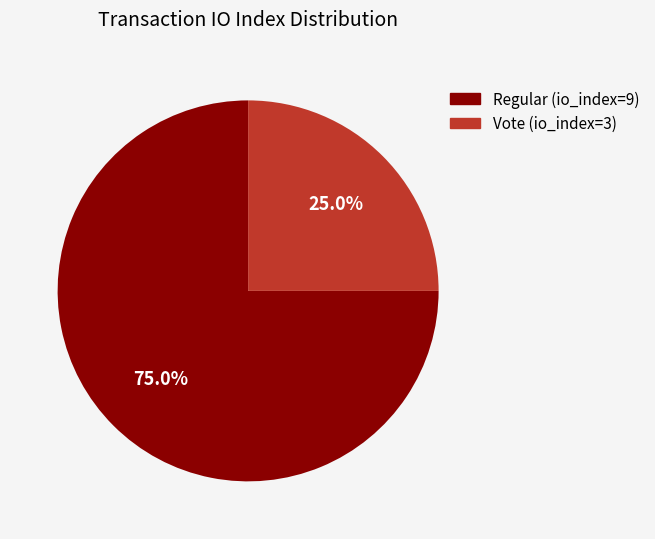

The Regular (io_index=9) slice represents 80% of the pie. True or false?

False